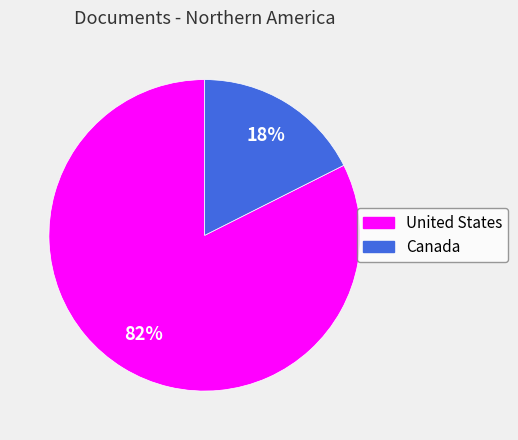

Which slice is the largest?

United States